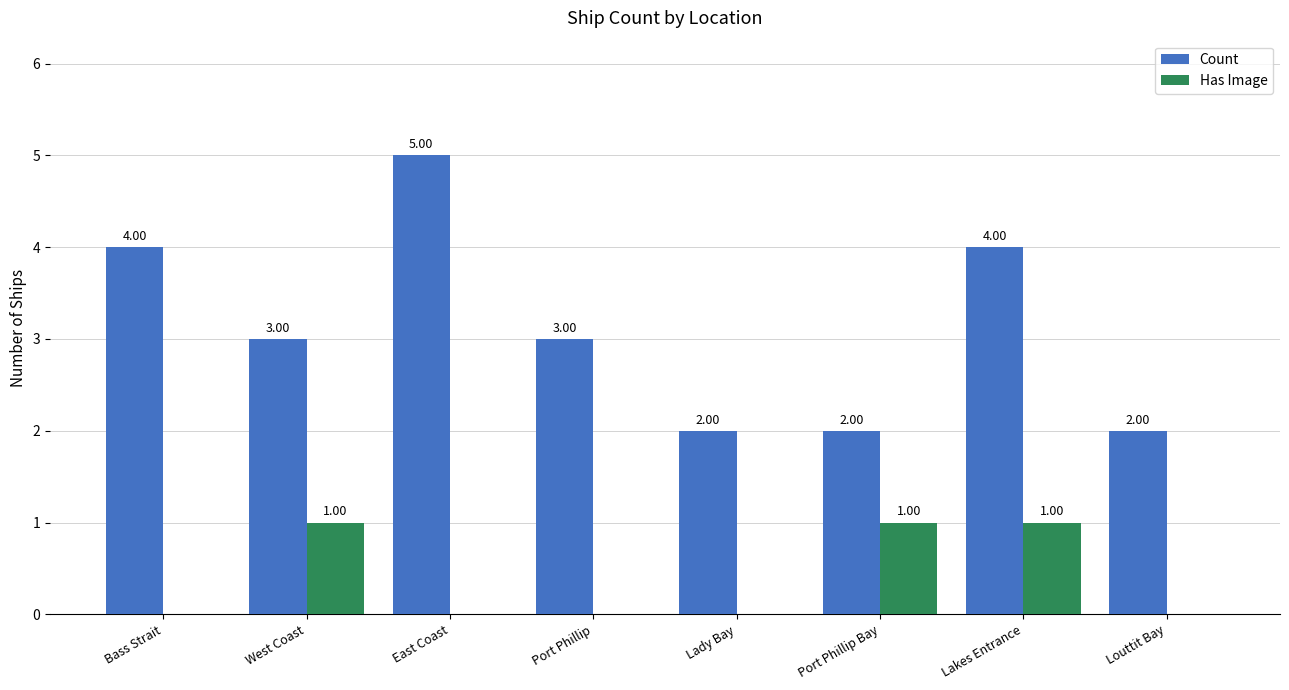

Is it true that Count equals 2 at East Coast?

False